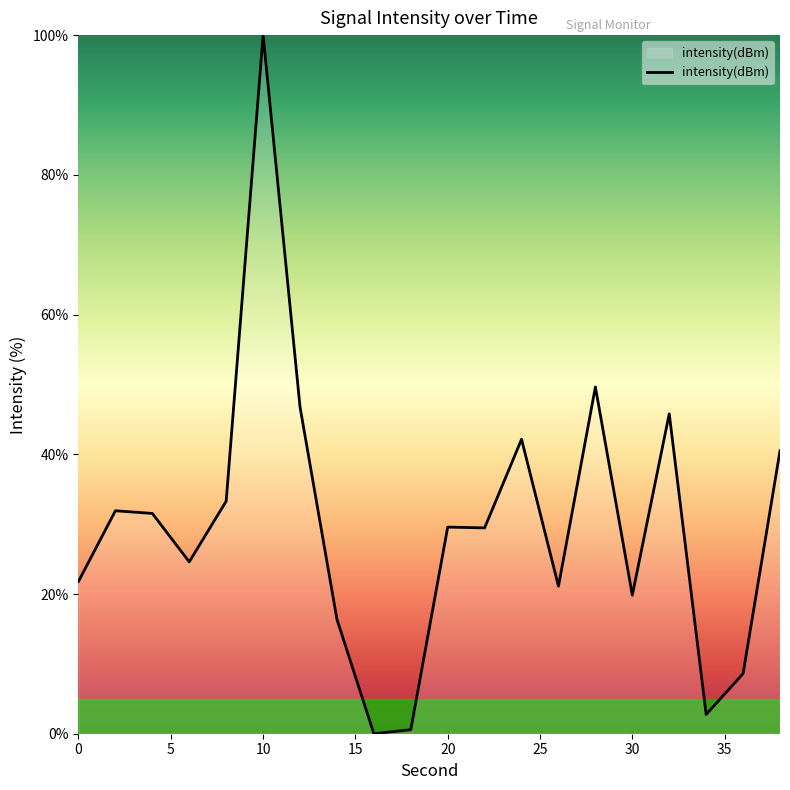

What is the difference between the maximum and minimum values?

100.0